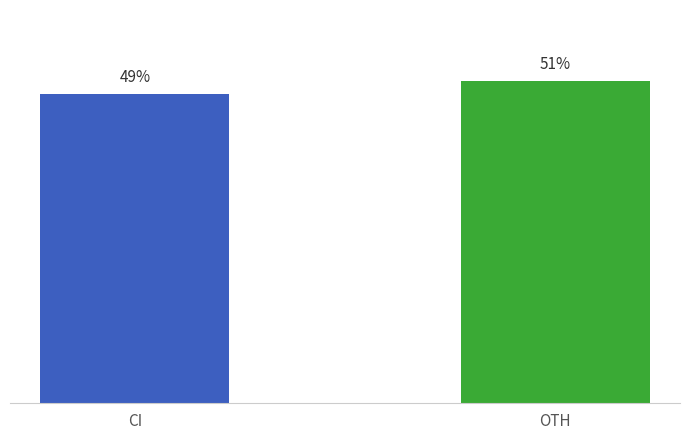

Does the chart contain any negative values?

No